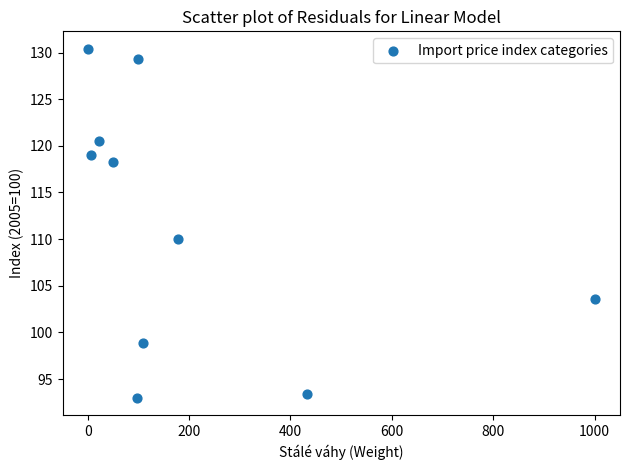

What Y value in the scatter plot is closest to 111?

110.0